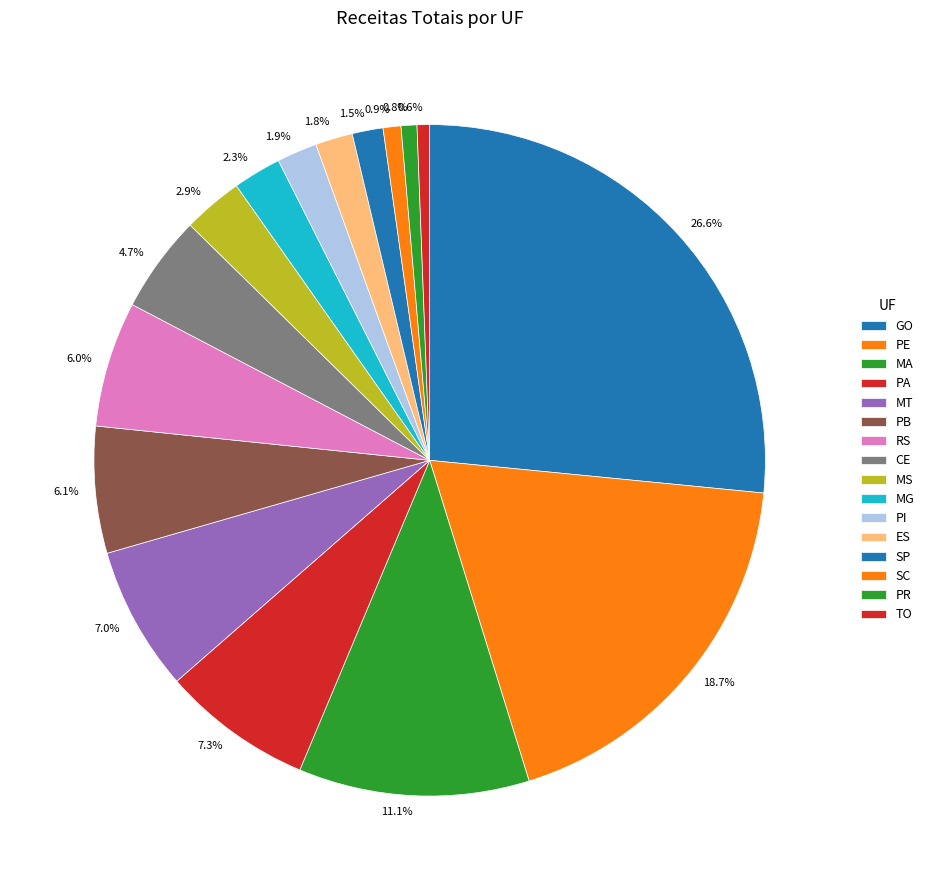

What is the largest slice in the pie chart?

GO